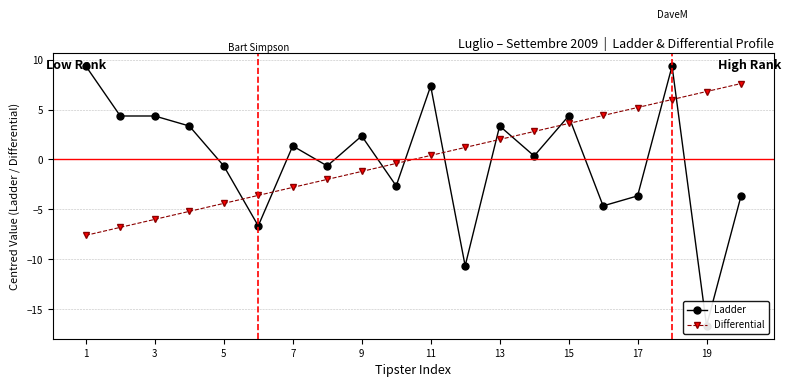

The Differential series shows 3.6 at 15. True or false?

True